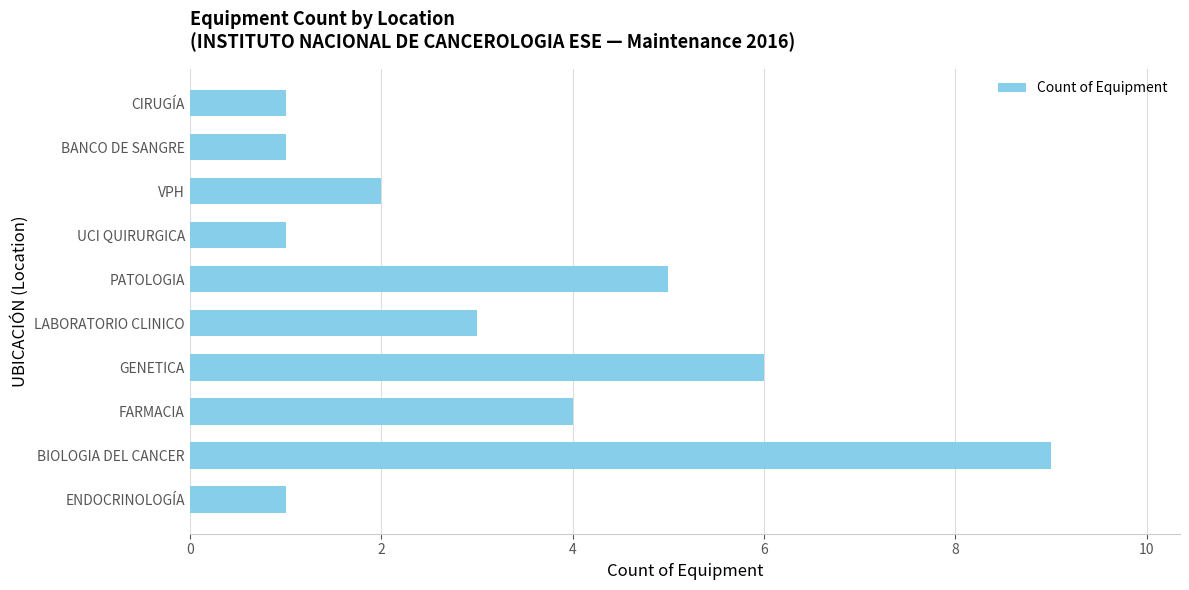

The value at CIRUGÍA is 1. True or false?

True